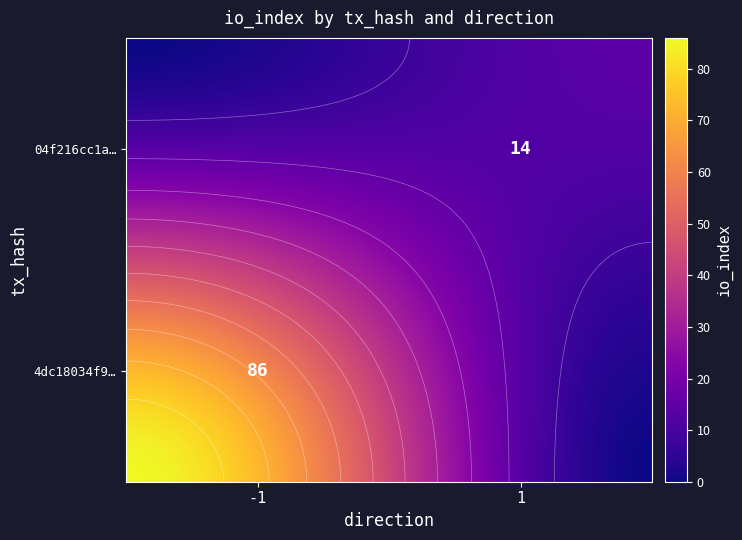

What is the sum of all 04f216cc1a5d6928a96cddda5c0be9803e3238a values?

15